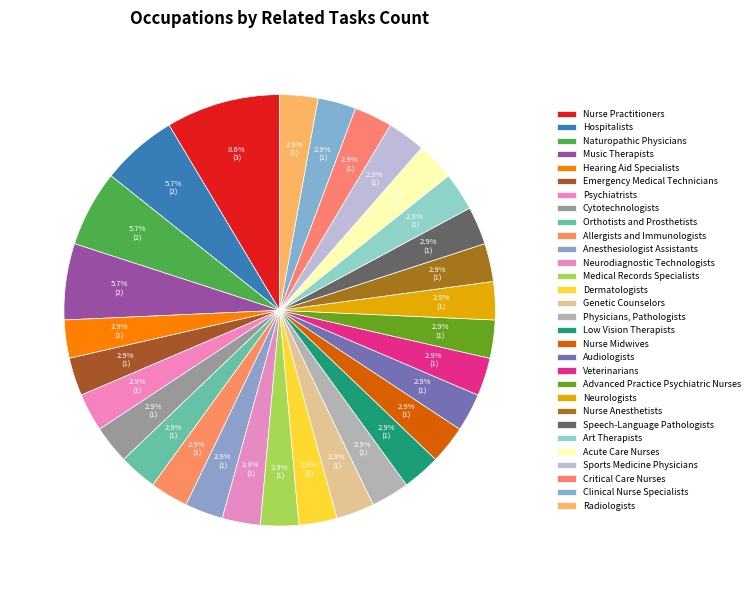

To the nearest percent, what portion does Art Therapists represent?

3%